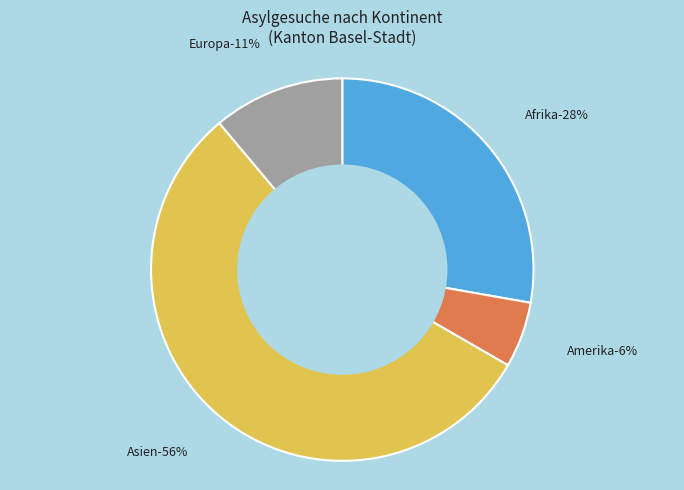

The Asien slice represents 50% of the pie. True or false?

False